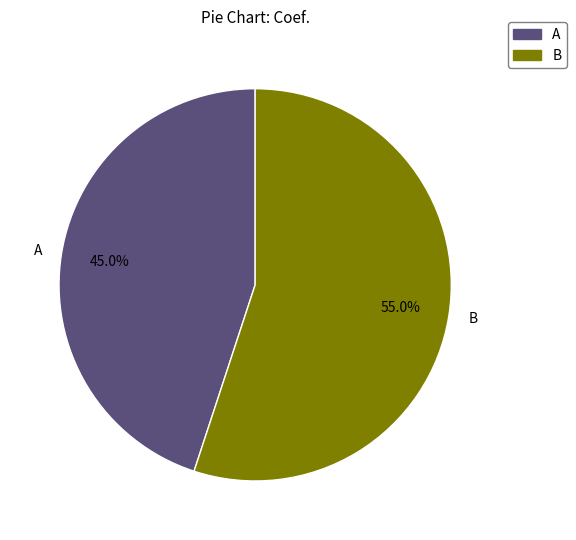

Which category has the smallest portion of the pie?

A